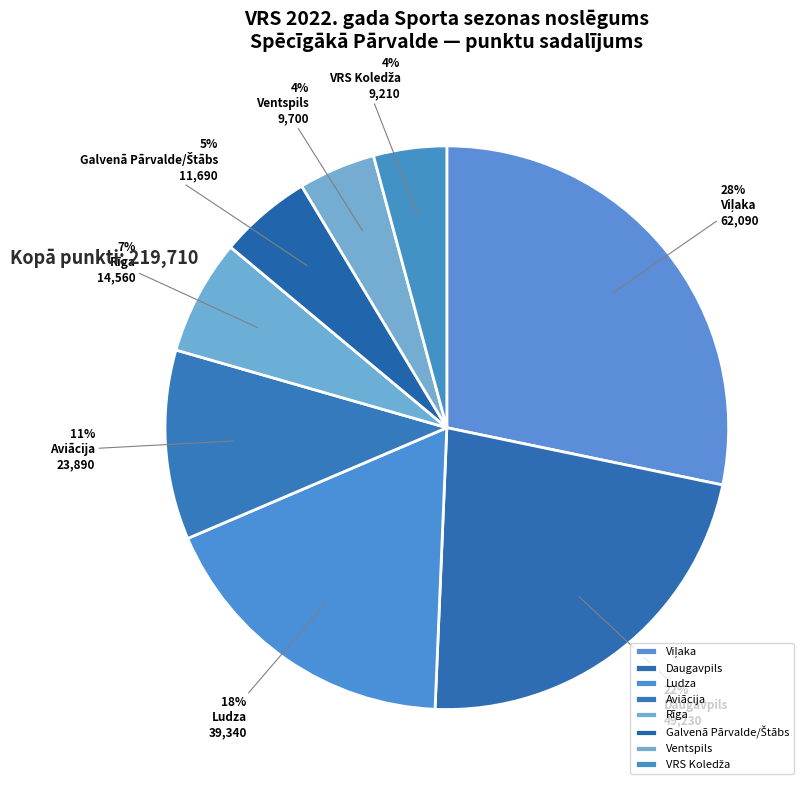

How many slices are in this pie chart?

8